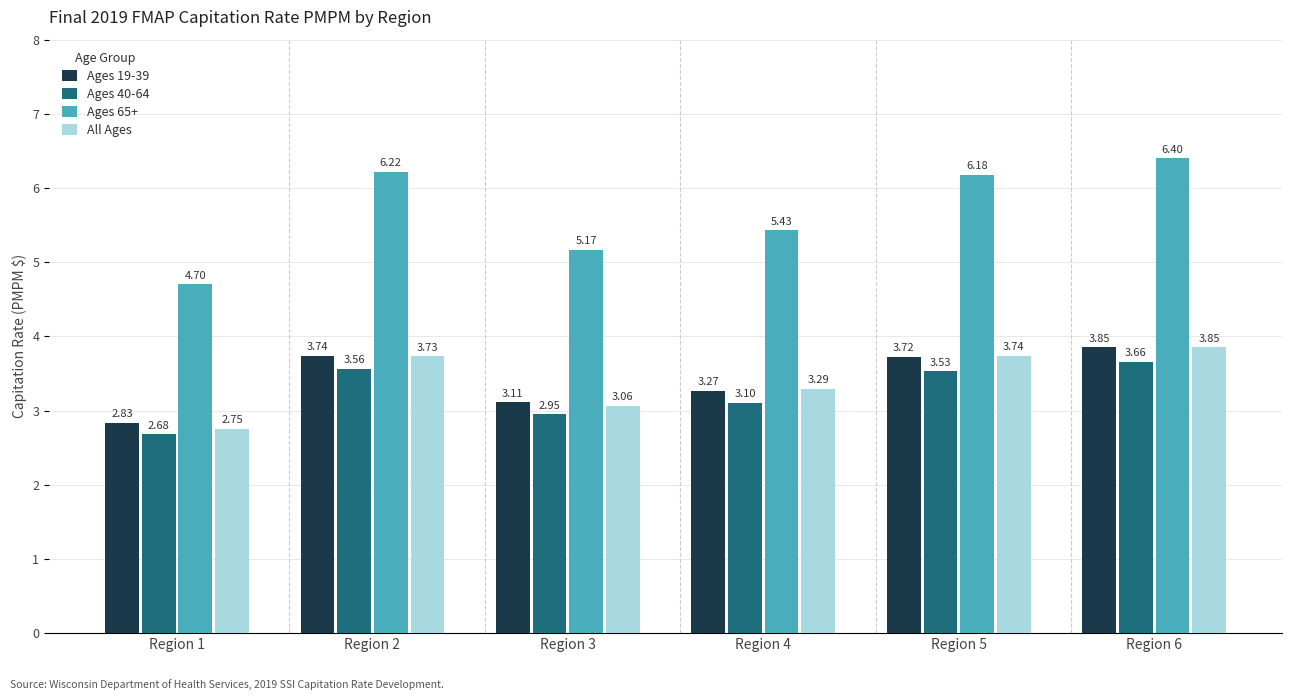

What is the spread (max minus min) of values at Region 3?

2.2